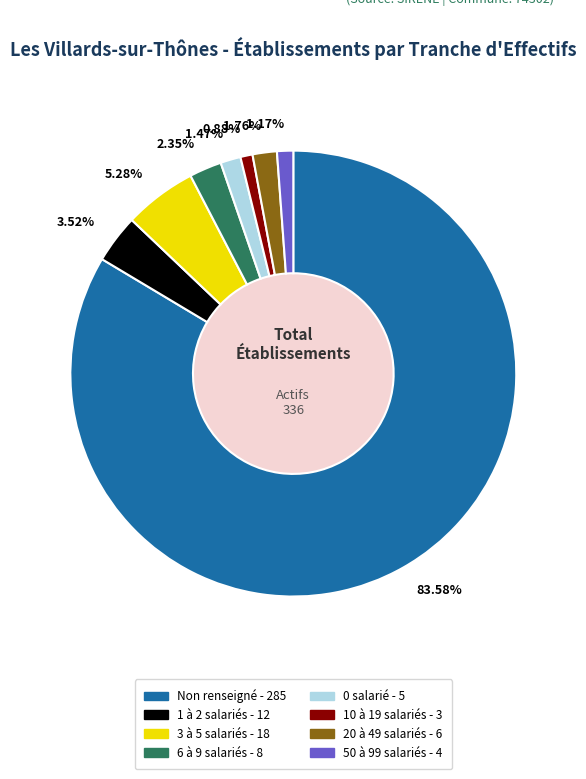

Which slice represents more than half of the pie?

83.58%